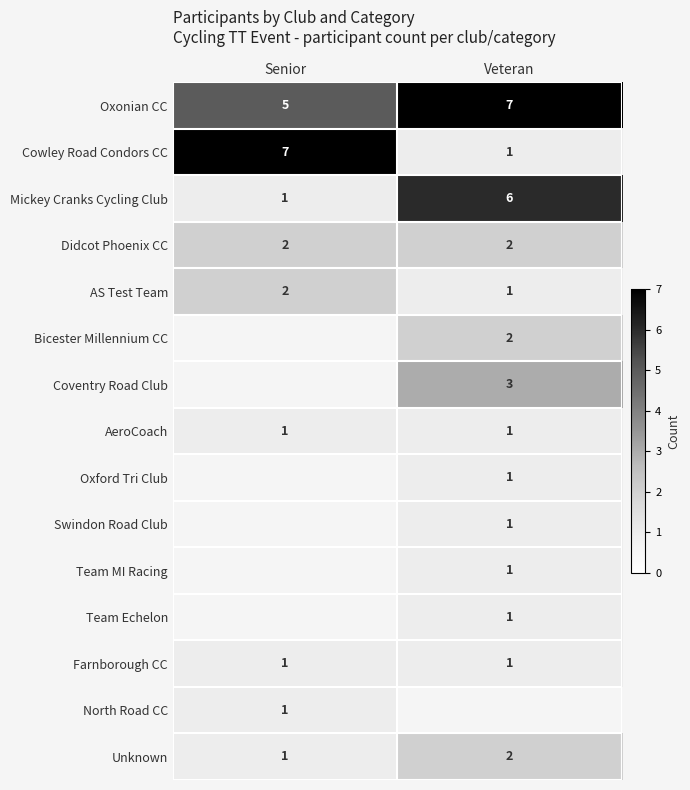

What is the sum of all Cowley Road Condors CC values?

8